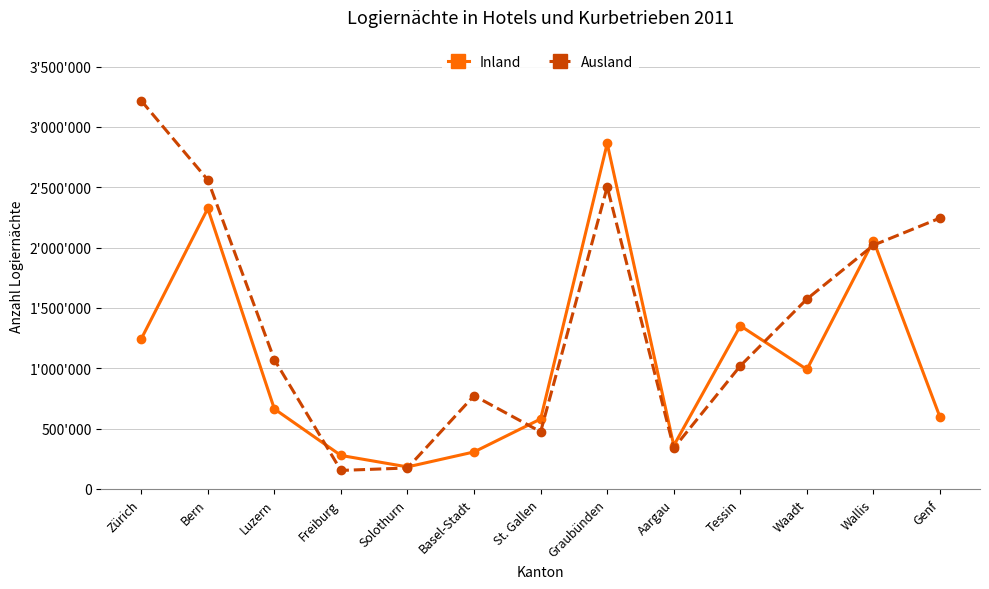

Between which two adjacent categories do Inland and Ausland first intersect?

Luzern and Freiburg